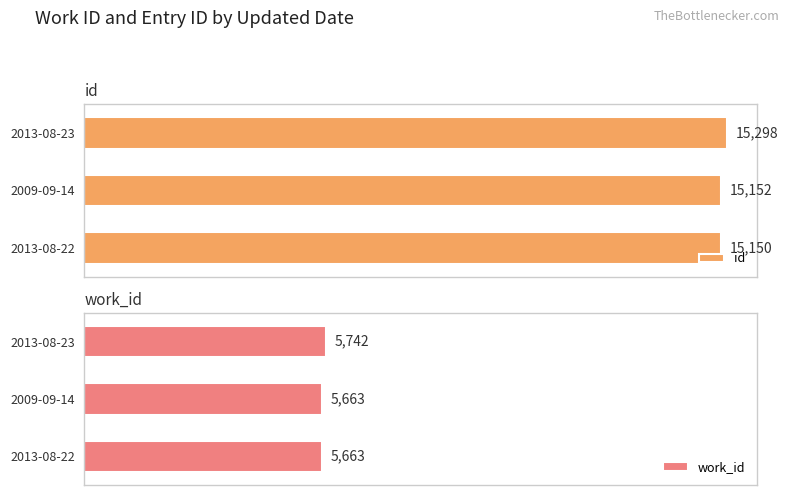

Rank the categories by id value from lowest to highest.

2013-08-22, 2009-09-14, 2013-08-23